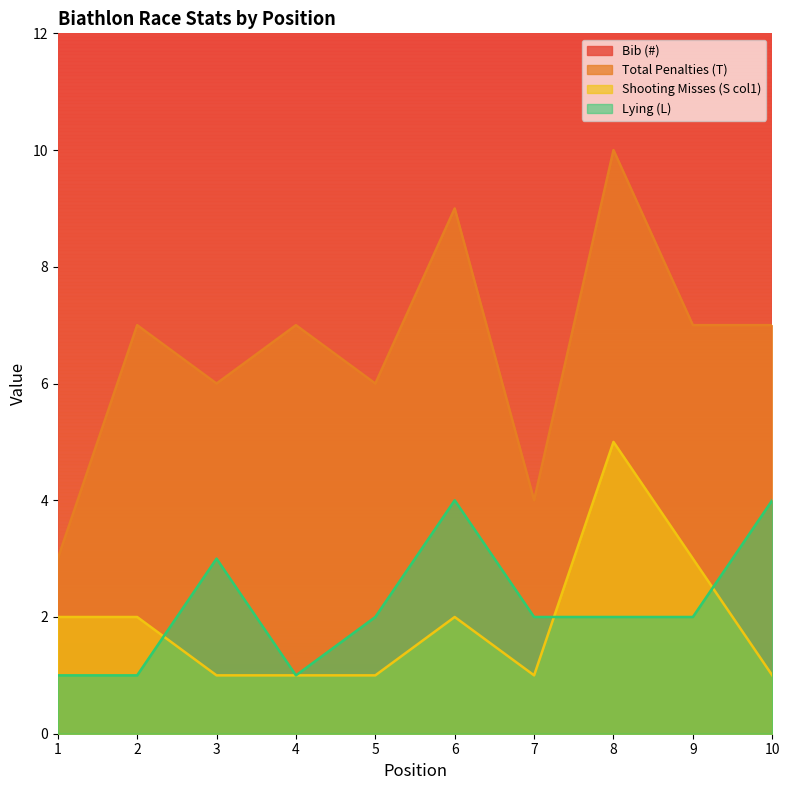

True or false: Lying (L) and Total Penalties (T) cross at least once.

False